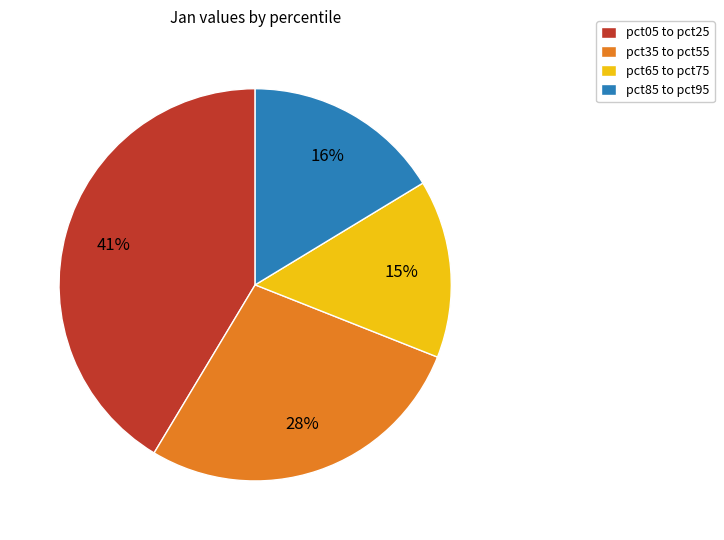

Does pct35 to pct55 account for over 50% of the chart?

No